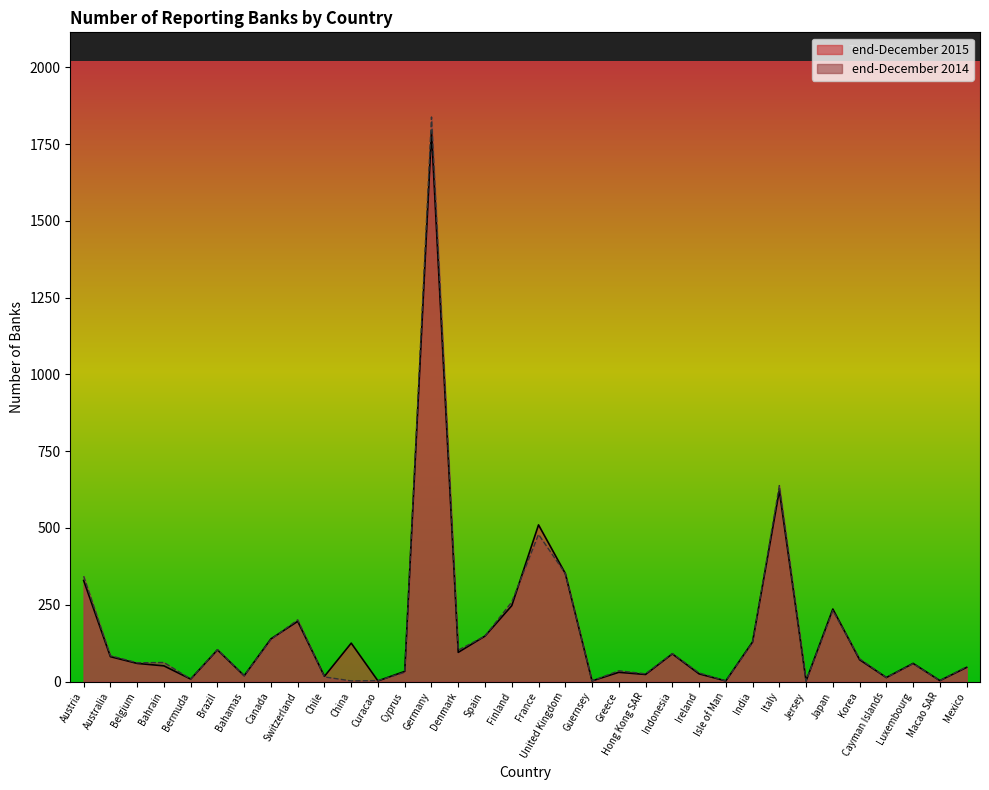

What is the value of the end-December 2014 point at the 22nd from the left?

25